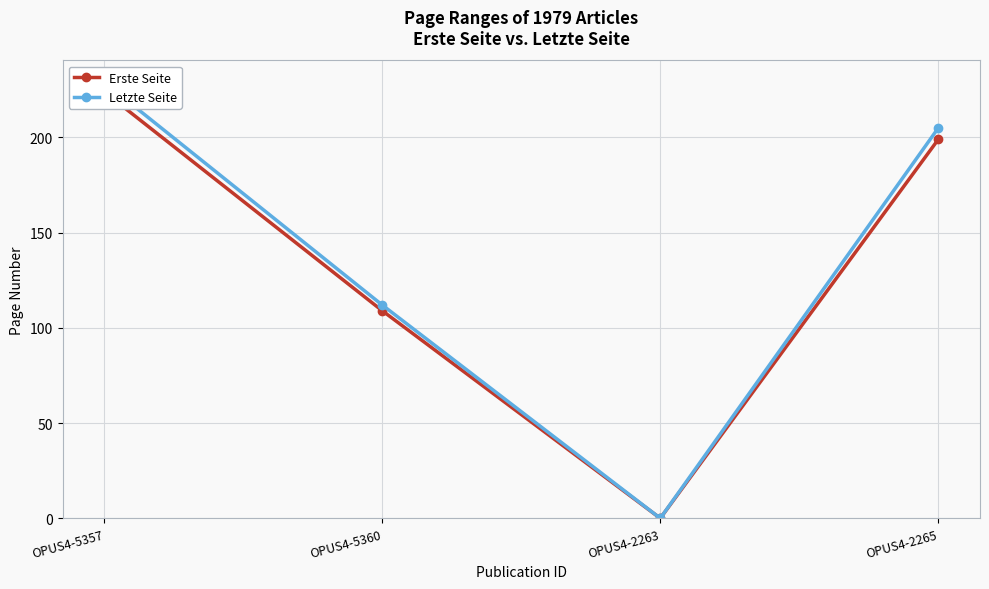

Where does the Erste Seite series first go above 199?

OPUS4-5357